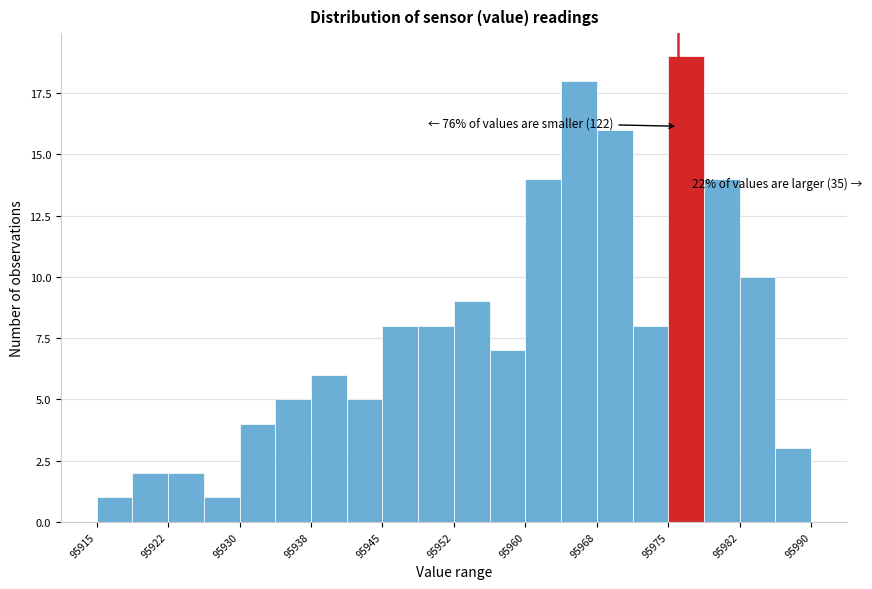

Around what value on the x-axis is the tallest bar? Give the approximate position of its centre, as read against the axis.

95977